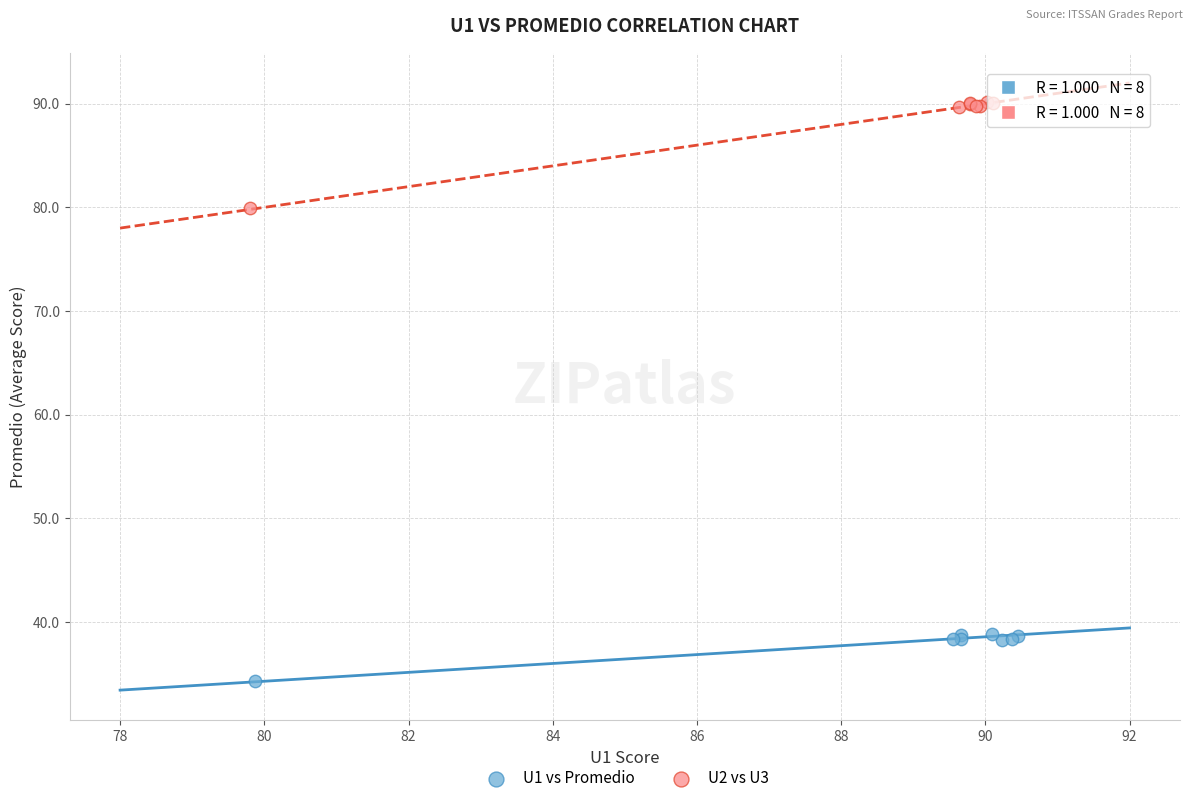

Which series contains the lowest Y value?

U1 vs Promedio